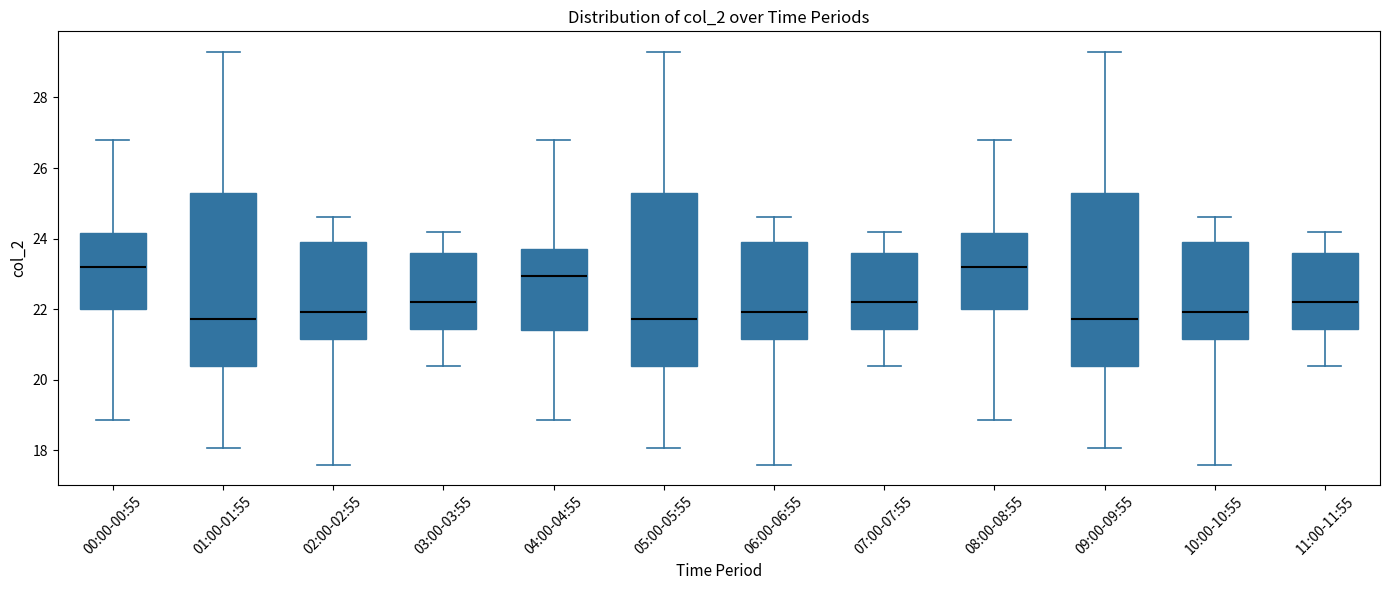

Reading left to right, read every box against the y-axis: the position of its median line, the range the box covers, and the ends of its whiskers. The values are not printed on the chart, so give them approximately, as read against the axis.

00:00-00:55: median 23.2, box 22.0 to 24.2, whiskers 18.8 to 26.8
01:00-01:55: median 21.8, box 20.4 to 25.4, whiskers 18.0 to 29.2
02:00-02:55: median 22.0, box 21.2 to 24.0, whiskers 17.6 to 24.6
03:00-03:55: median 22.2, box 21.4 to 23.6, whiskers 20.4 to 24.2
04:00-04:55: median 23.0, box 21.4 to 23.8, whiskers 18.8 to 26.8
05:00-05:55: median 21.8, box 20.4 to 25.4, whiskers 18.0 to 29.2
06:00-06:55: median 22.0, box 21.2 to 24.0, whiskers 17.6 to 24.6
07:00-07:55: median 22.2, box 21.4 to 23.6, whiskers 20.4 to 24.2
08:00-08:55: median 23.2, box 22.0 to 24.2, whiskers 18.8 to 26.8
09:00-09:55: median 21.8, box 20.4 to 25.4, whiskers 18.0 to 29.2
10:00-10:55: median 22.0, box 21.2 to 24.0, whiskers 17.6 to 24.6
11:00-11:55: median 22.2, box 21.4 to 23.6, whiskers 20.4 to 24.2